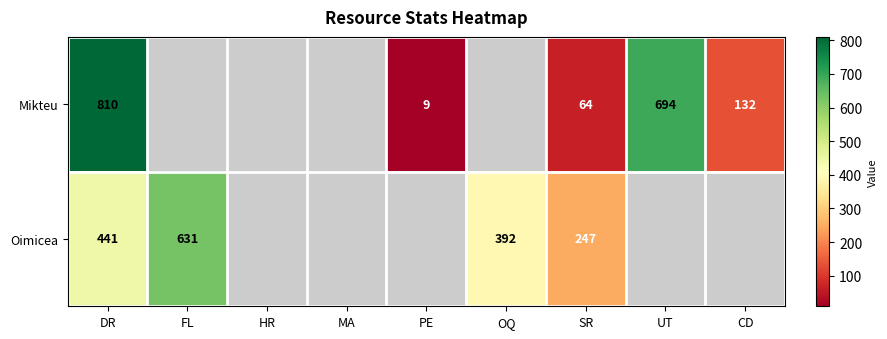

Rank the series at DR from lowest to highest value.

Oimicea, Mikteu